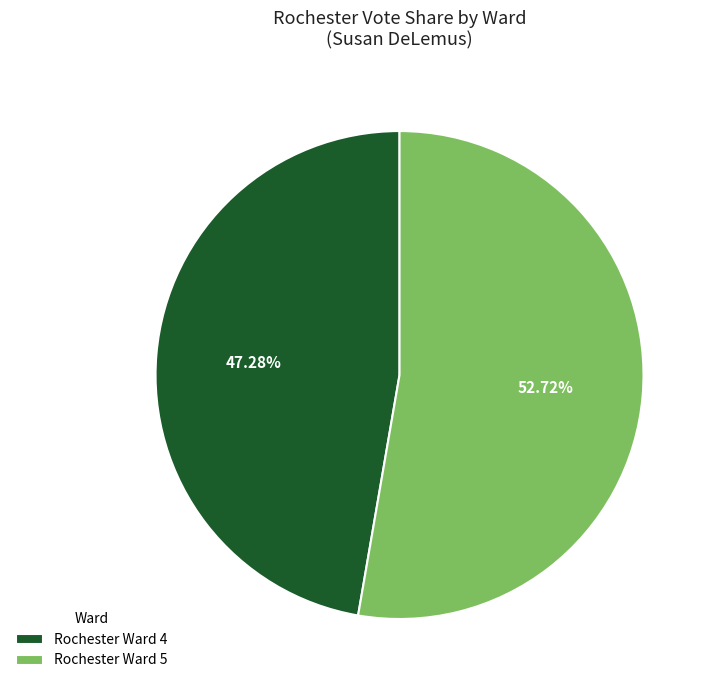

To the nearest percent, what is the average slice percentage?

50%